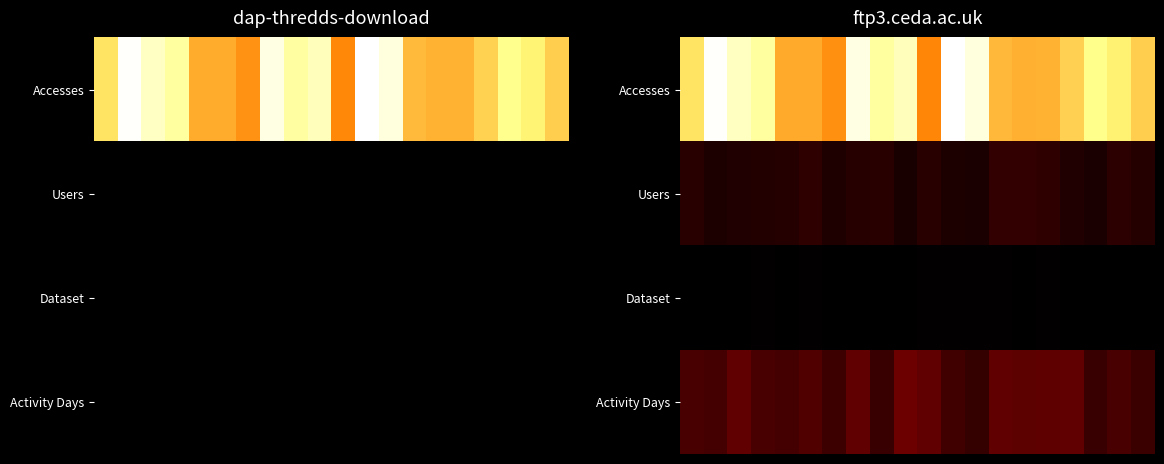

At which category is the sum across all series the highest?

7